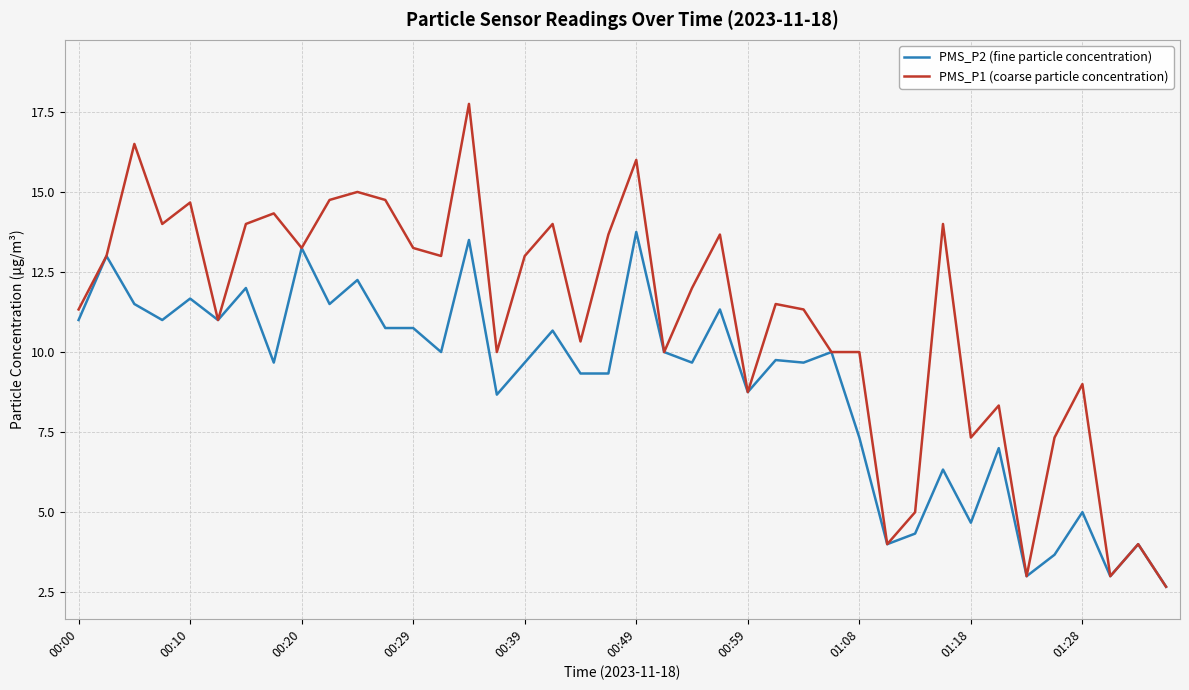

Which series has the widest spread of values?

PMS_P1 (coarse particle concentration)